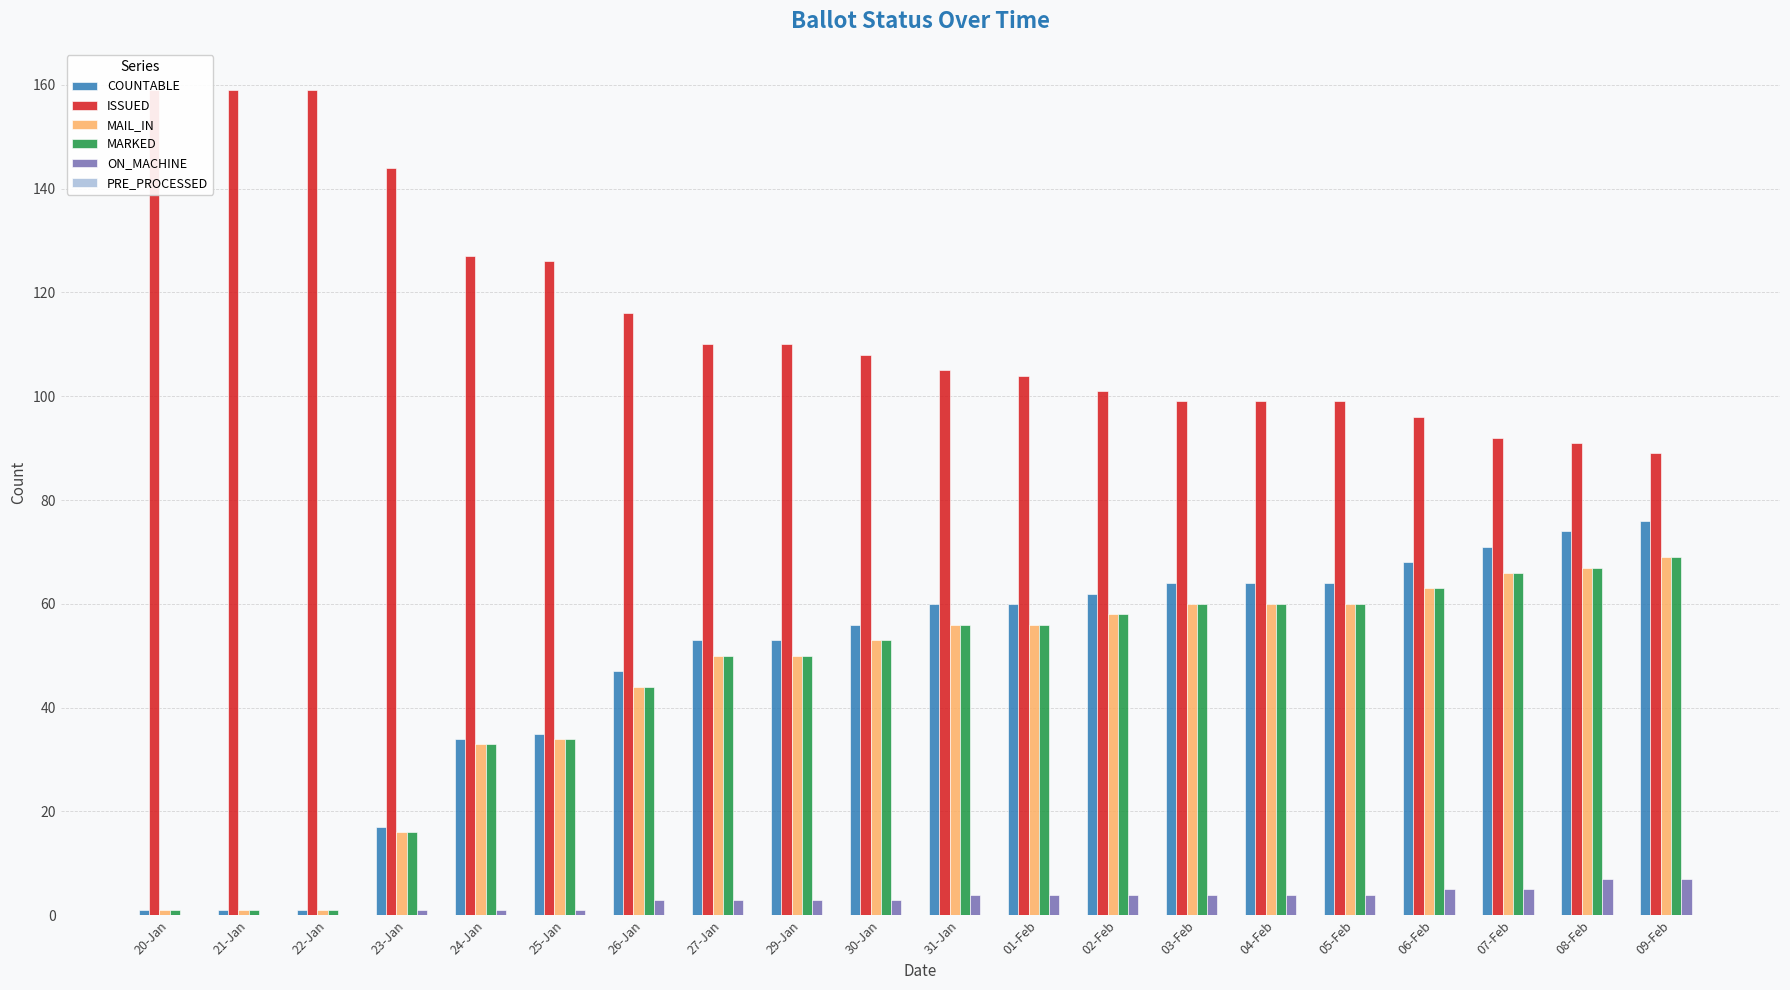

Between 25-Jan and 08-Feb, which series saw the biggest shift?

COUNTABLE